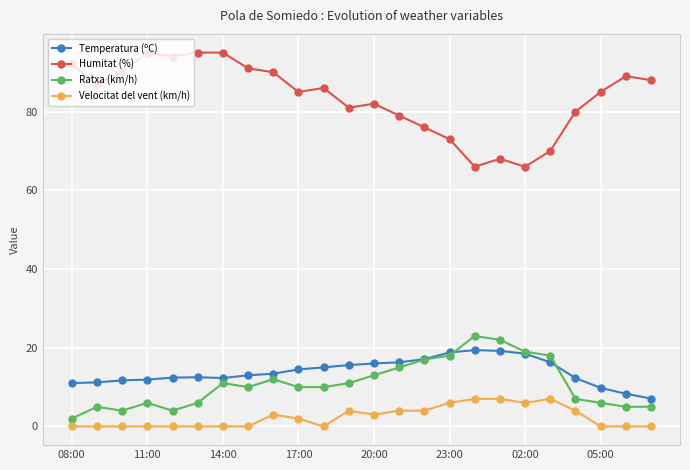

True or false: Ratxa (km/h) has more than 0 interior local peaks.

True